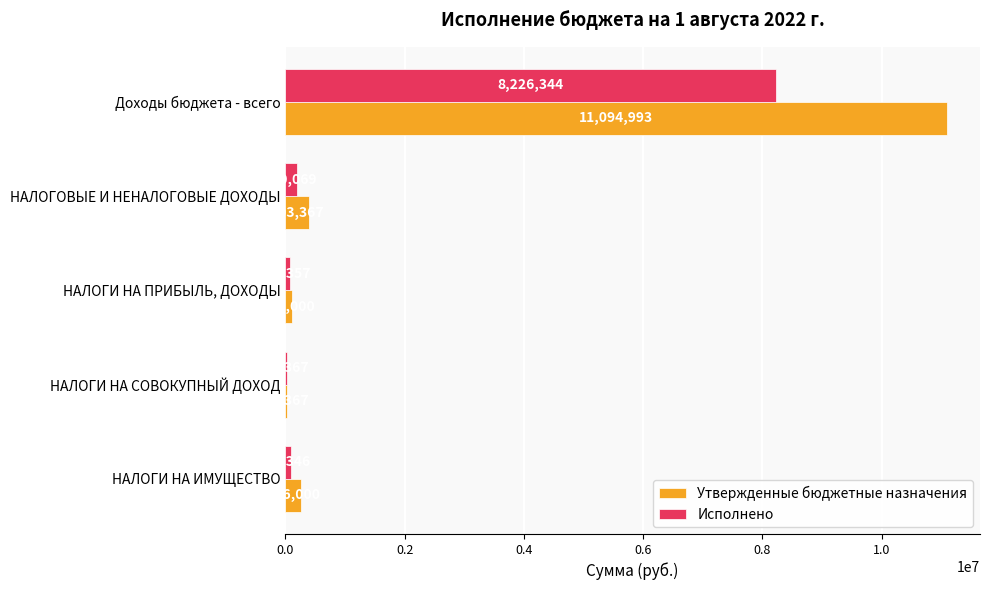

How many series are shown in this chart?

2